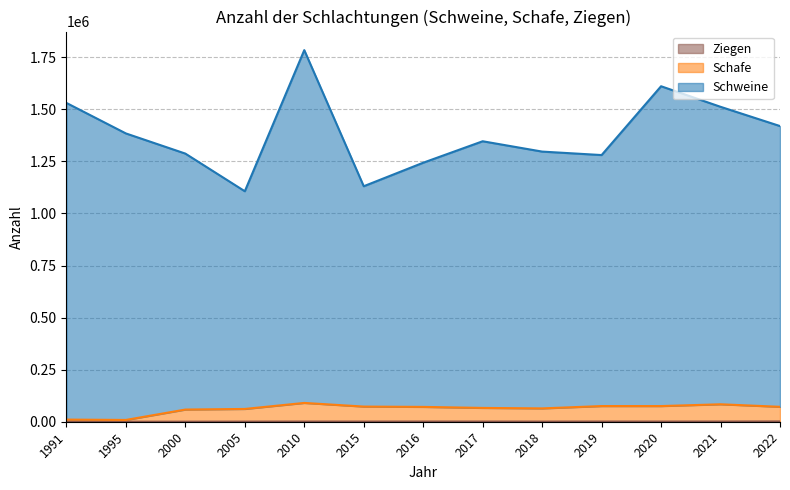

What is the lowest value of the Schafe series?

8597